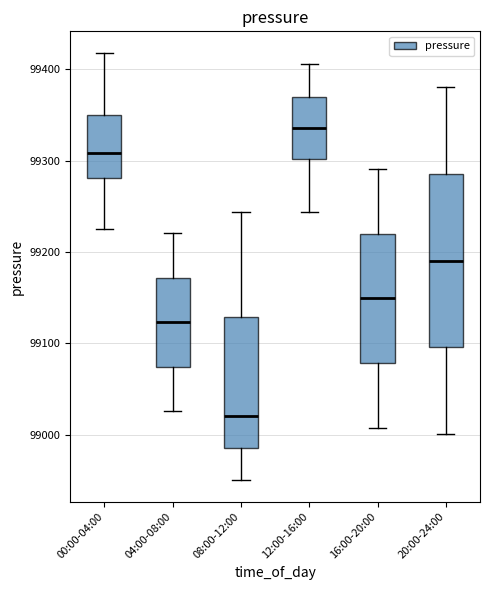

Which box is the tallest, from its lower edge to its upper edge?

20:00-24:00